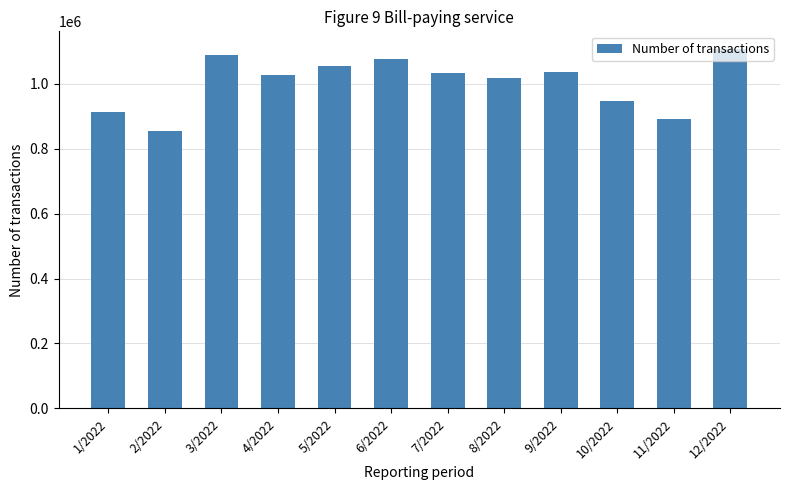

What is the sum of the values at 4/2022 and 2/2022?

1883274